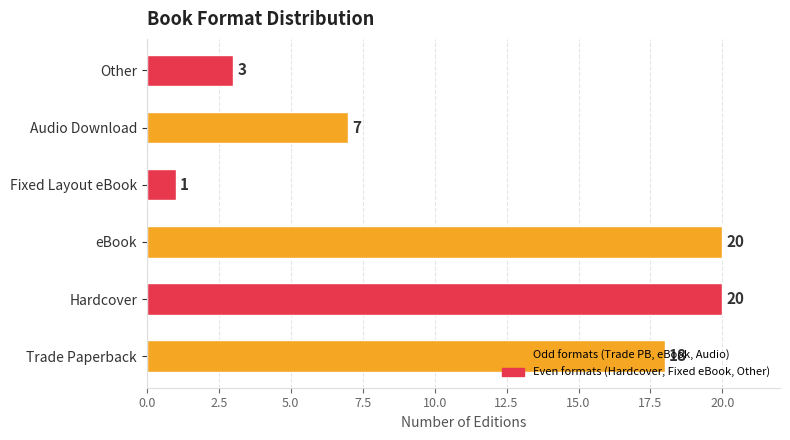

What is the ratio of the value at Trade Paperback to the value at Hardcover?

0.9